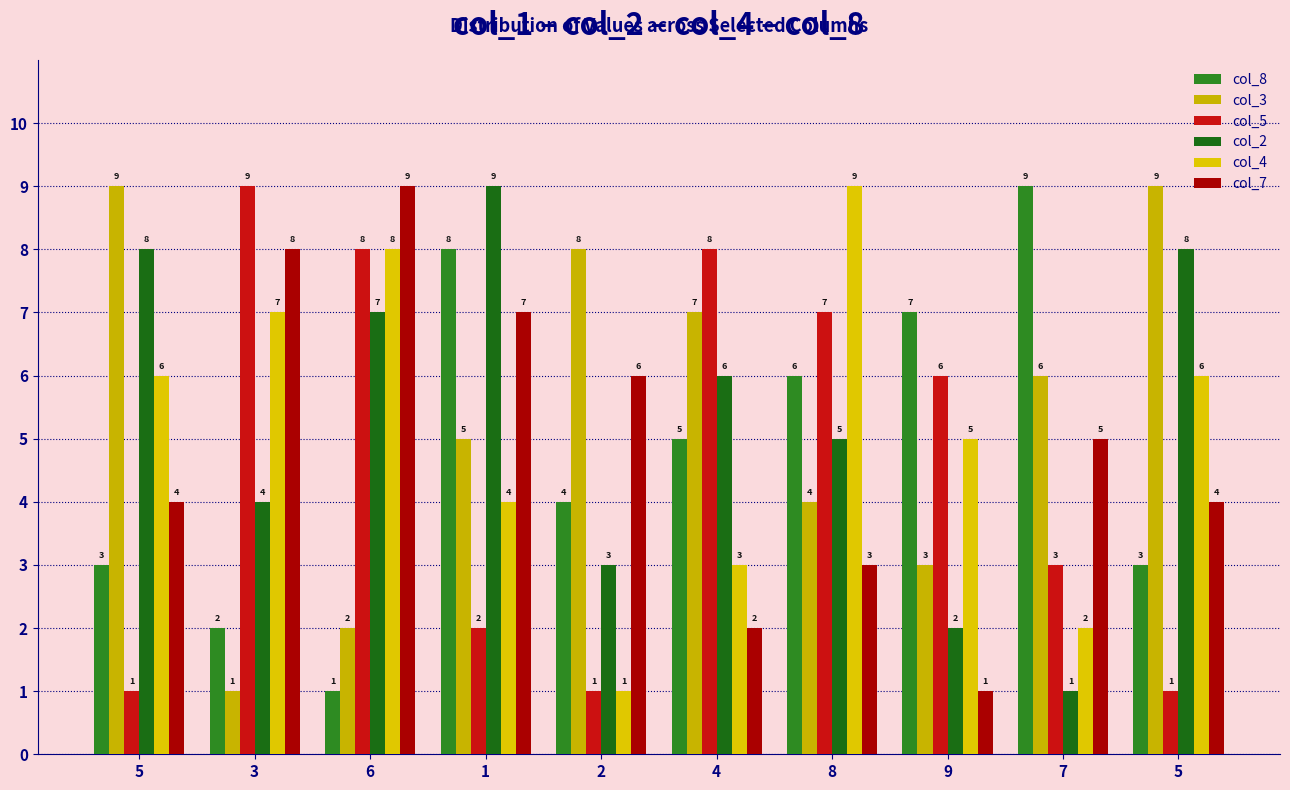

At which label does col_5 first exceed 6?

3